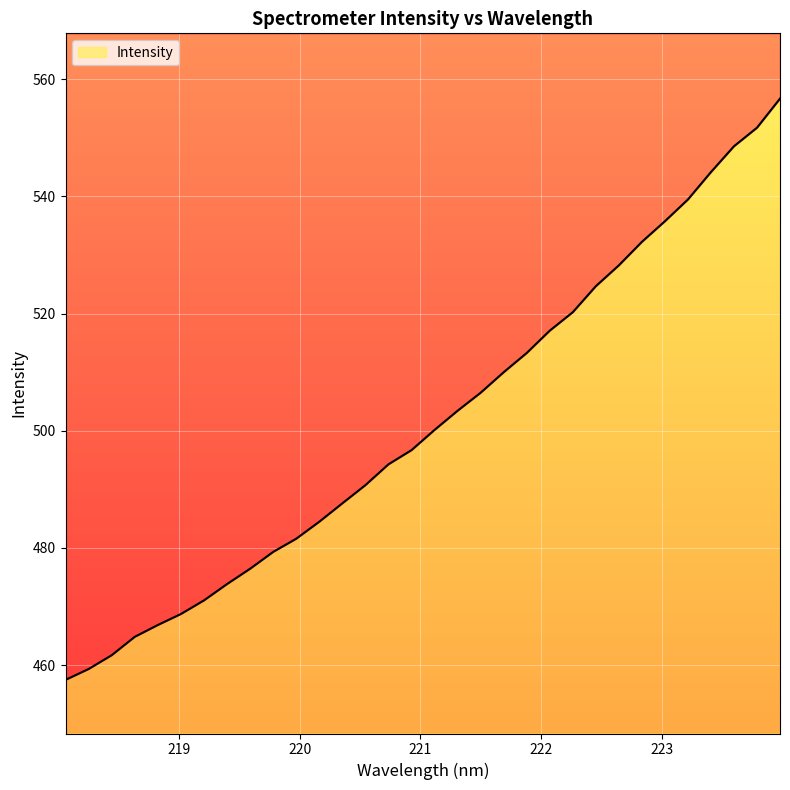

Rank the categories by value from lowest to highest.

218.0596, 218.2508, 218.442, 218.6332, 218.8244, 219.0156, 219.2067, 219.3979, 219.589, 219.7801, 219.9712, 220.1623, 220.3533, 220.5444, 220.7354, 220.9264, 221.1174, 221.3083, 221.4993, 221.6902, 221.8812, 222.0721, 222.263, 222.4538, 222.6447, 222.8355, 223.0264, 223.2172, 223.408, 223.5987, 223.7895, 223.9802